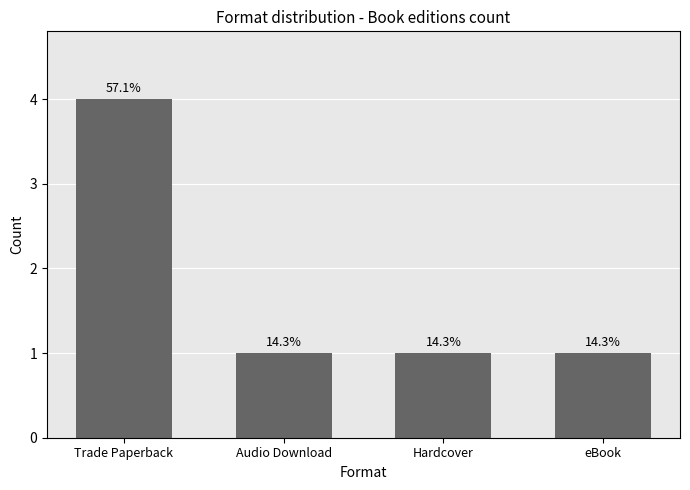

How many bars are there in total?

4